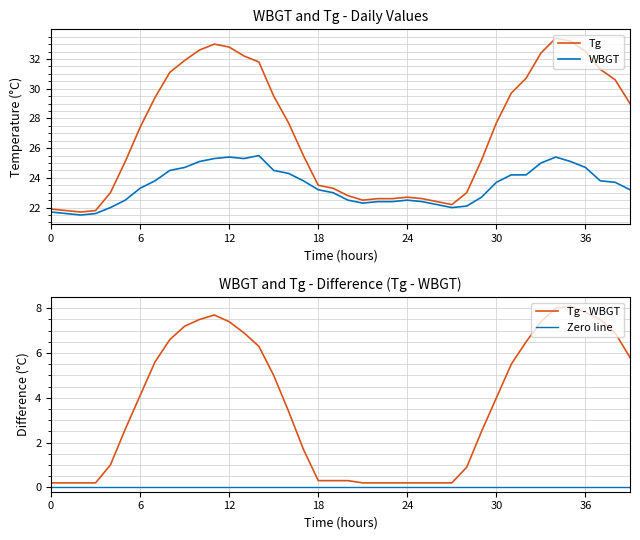

What is the minimum value for WBGT?

21.5